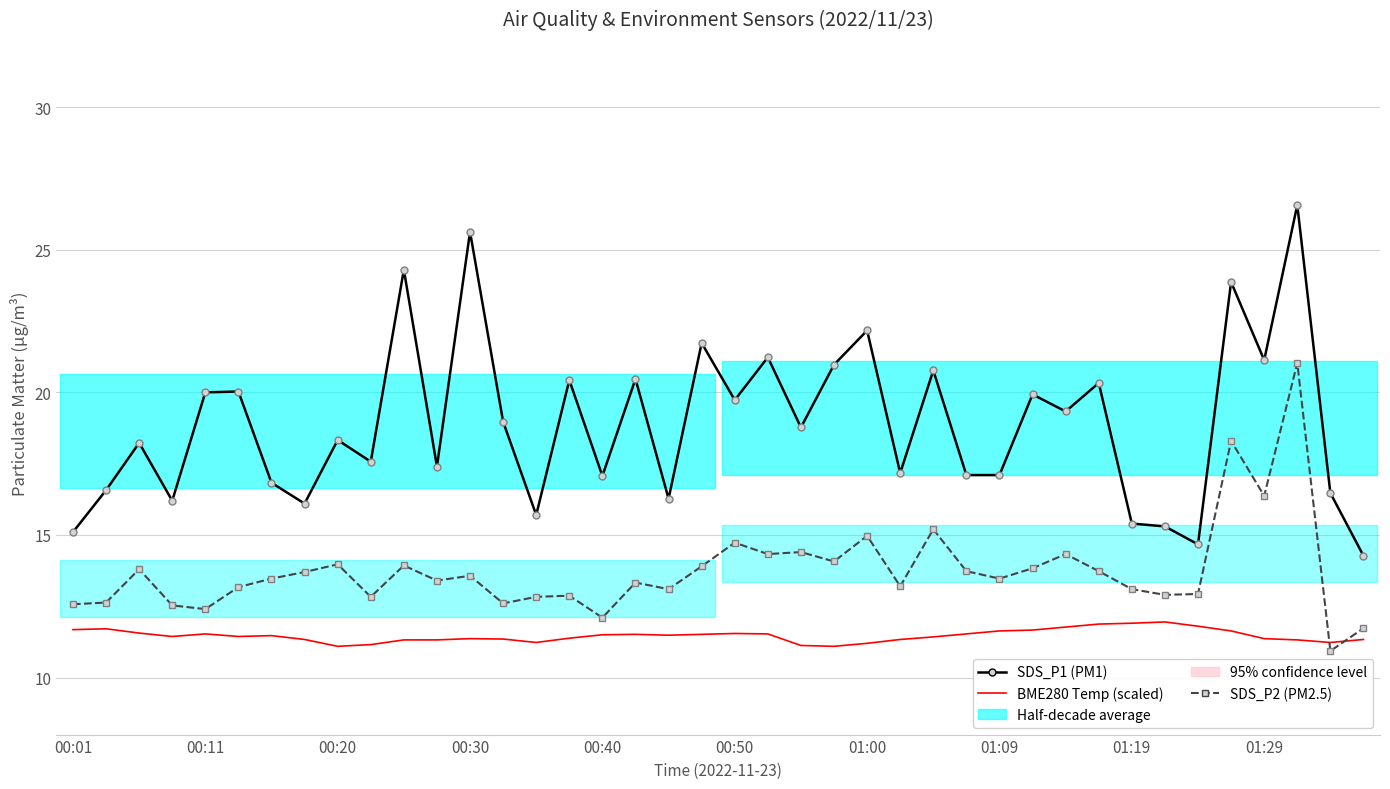

Is the value of SDS_P1 (PM1) at 01:00 greater than the value of BME280_temperature (scaled) at 21?

Yes